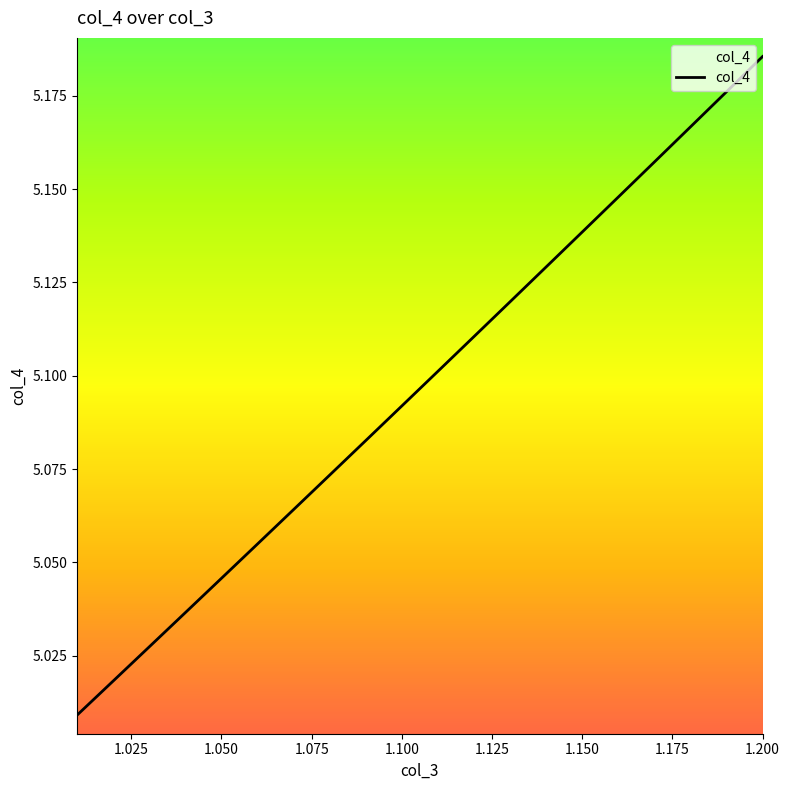

Does the chart have visible grid lines?

No